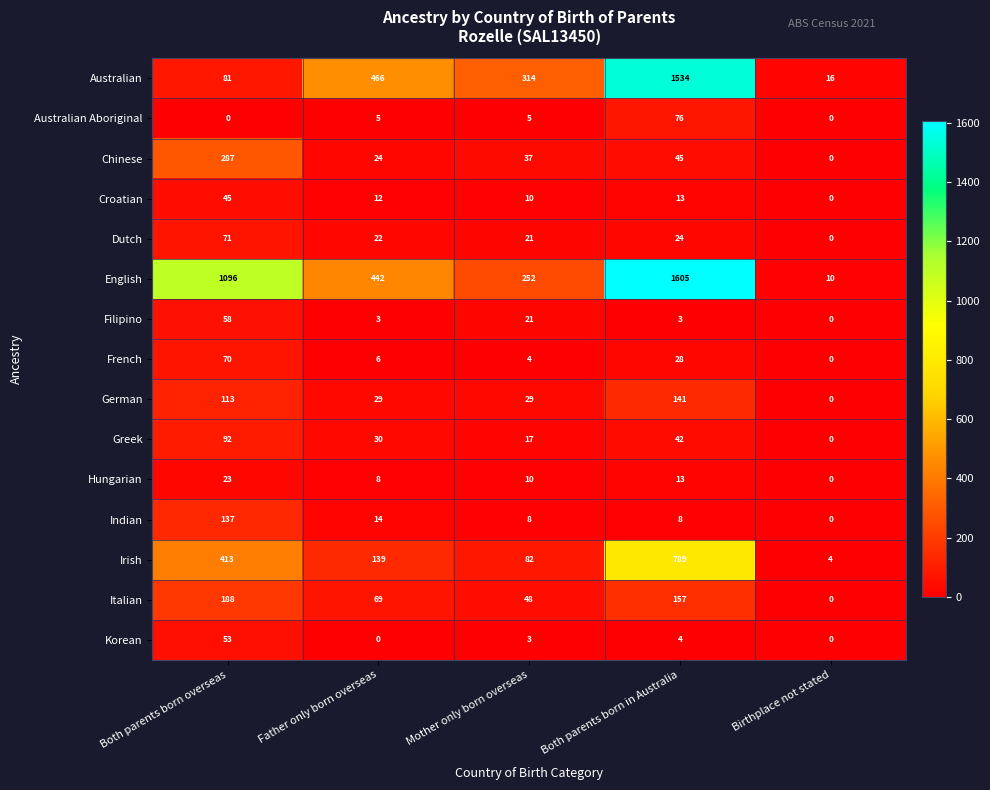

The value of Filipino at Both parents born overseas is 82. True or false?

False